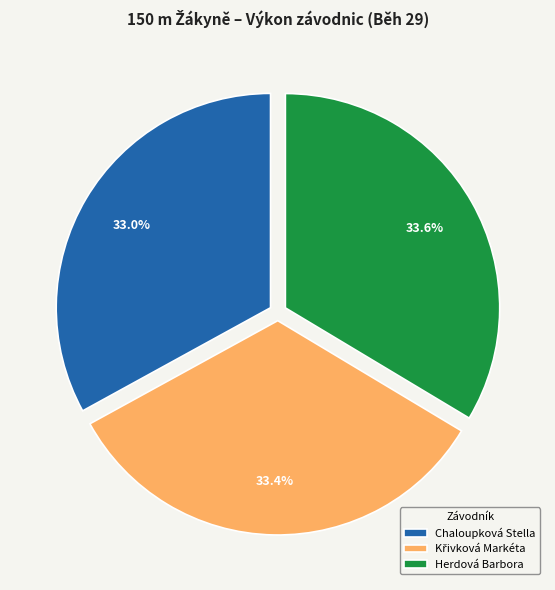

Does Herdová Barbora represent more than half of the total?

No